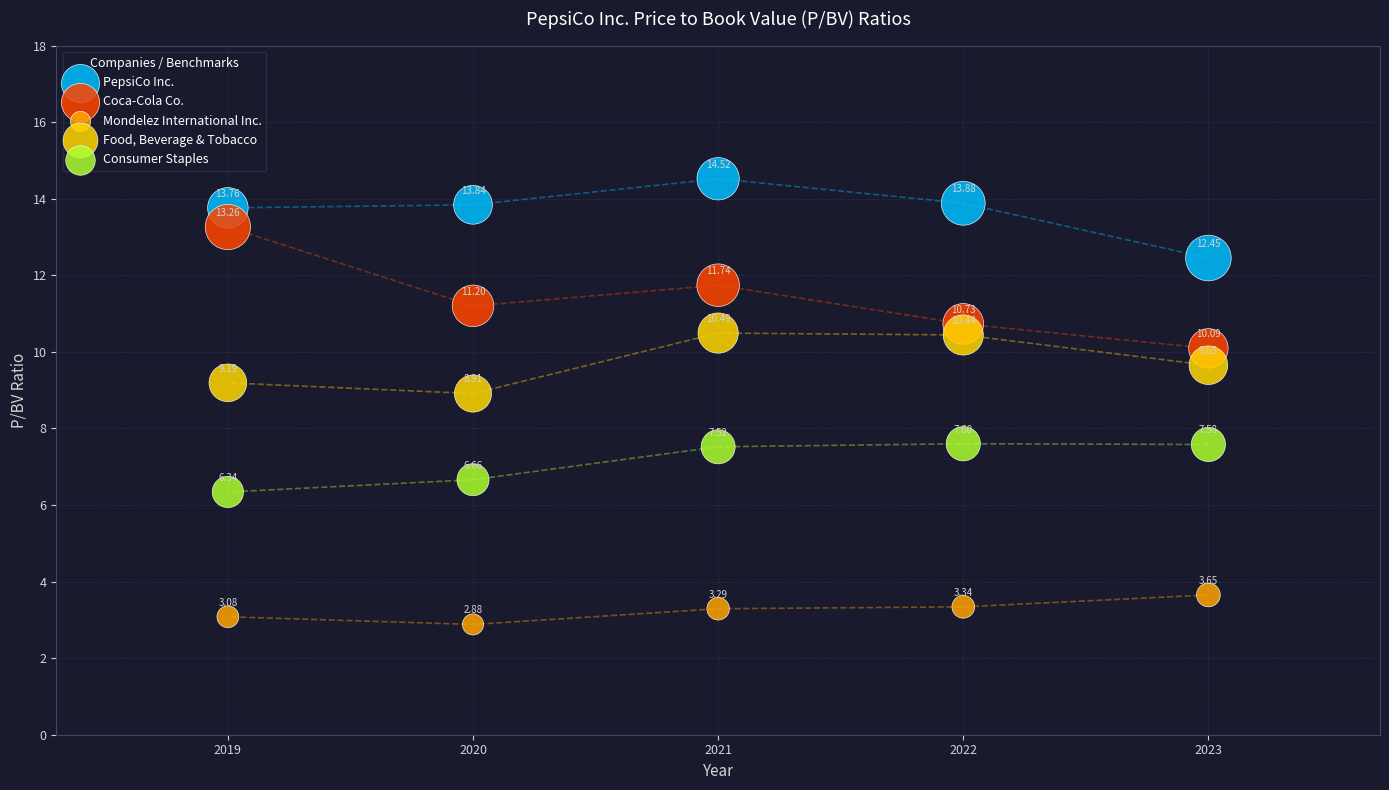

What is the X range (max minus min) for the scatter plot?

4.0